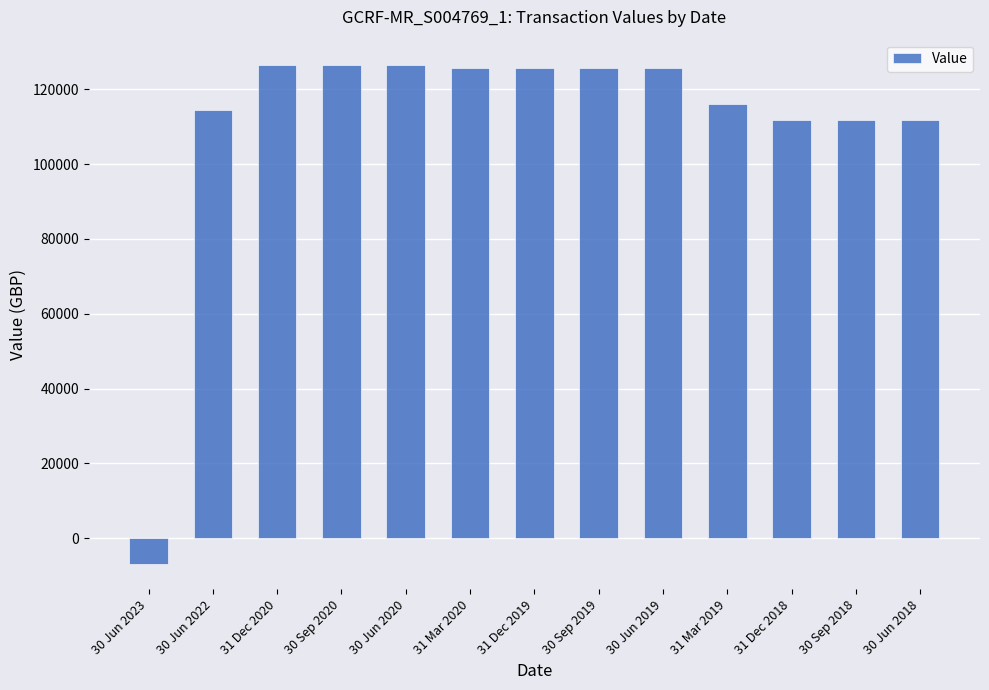

What is the average value?

110819.1